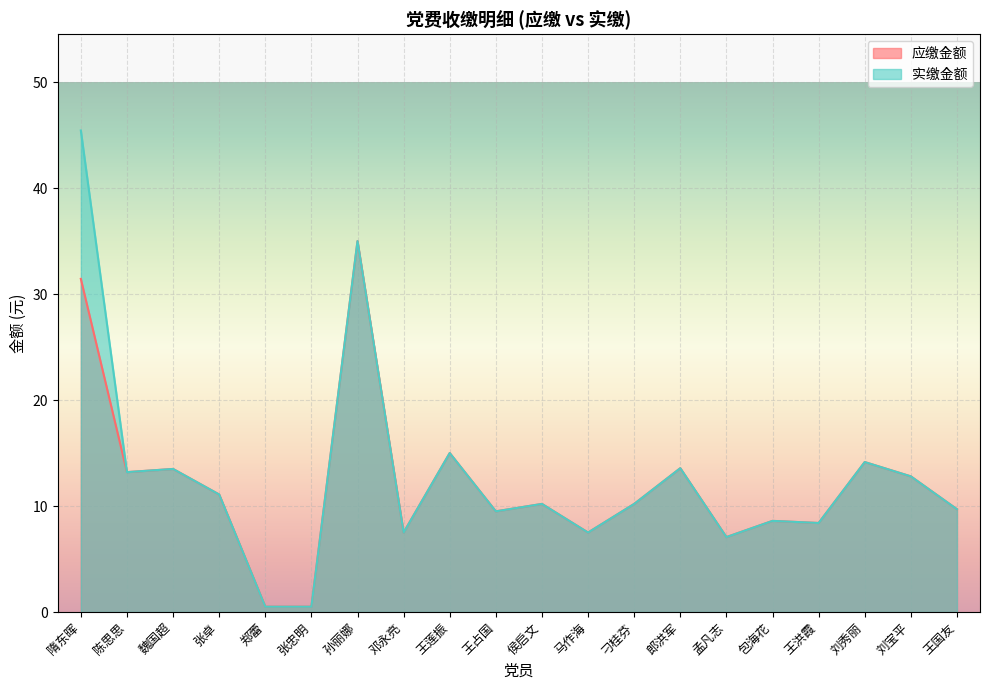

How many data points in 实缴金额 are less than 10?

9